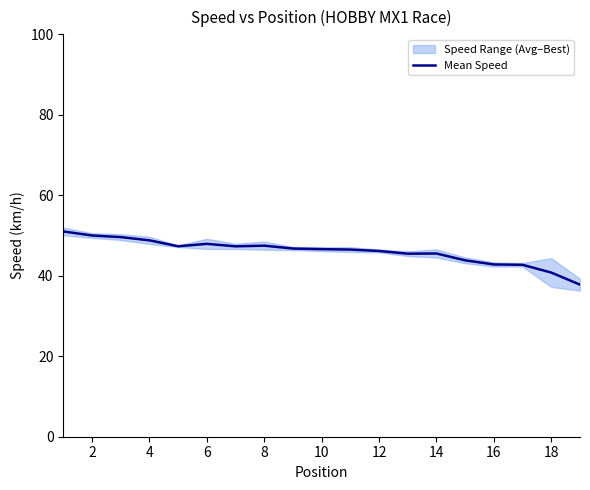

The value of Mean Speed at 12 is 60.1. True or false?

False